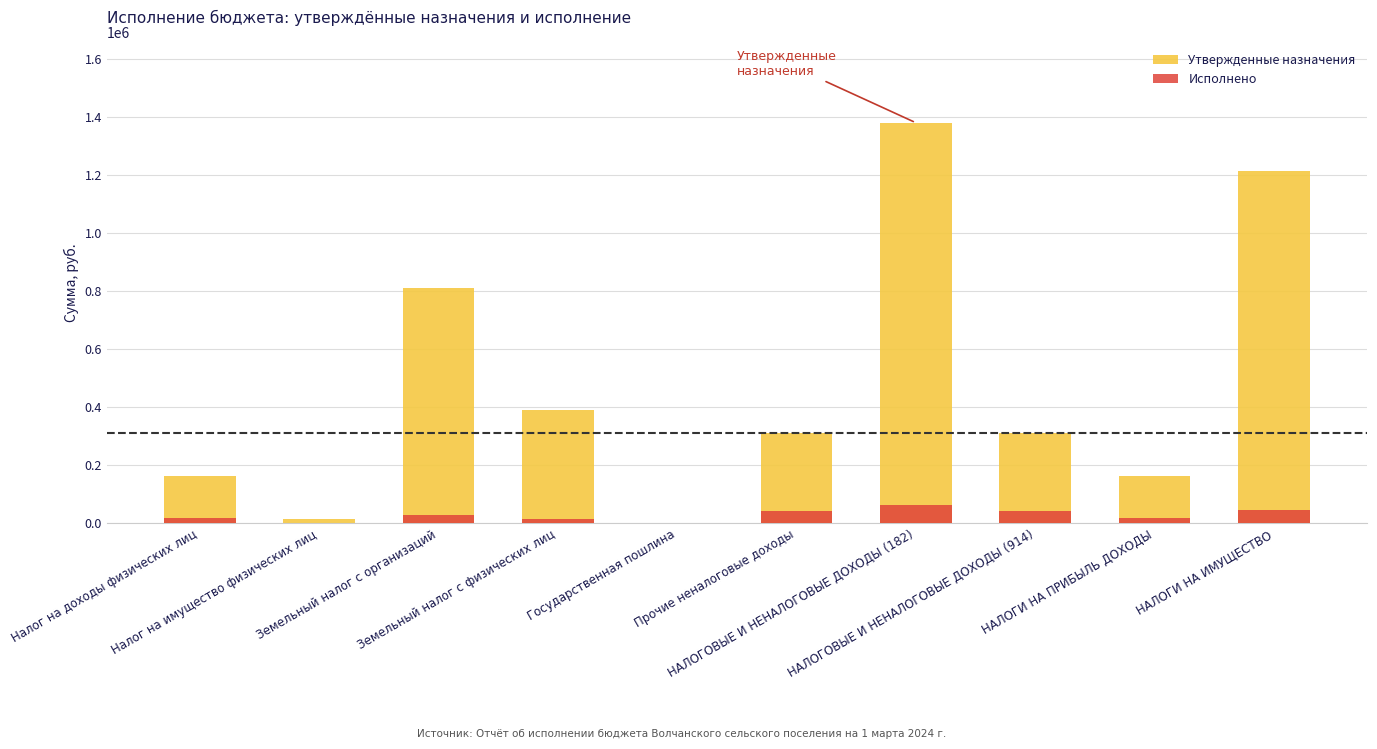

How many bars are there in total?

20